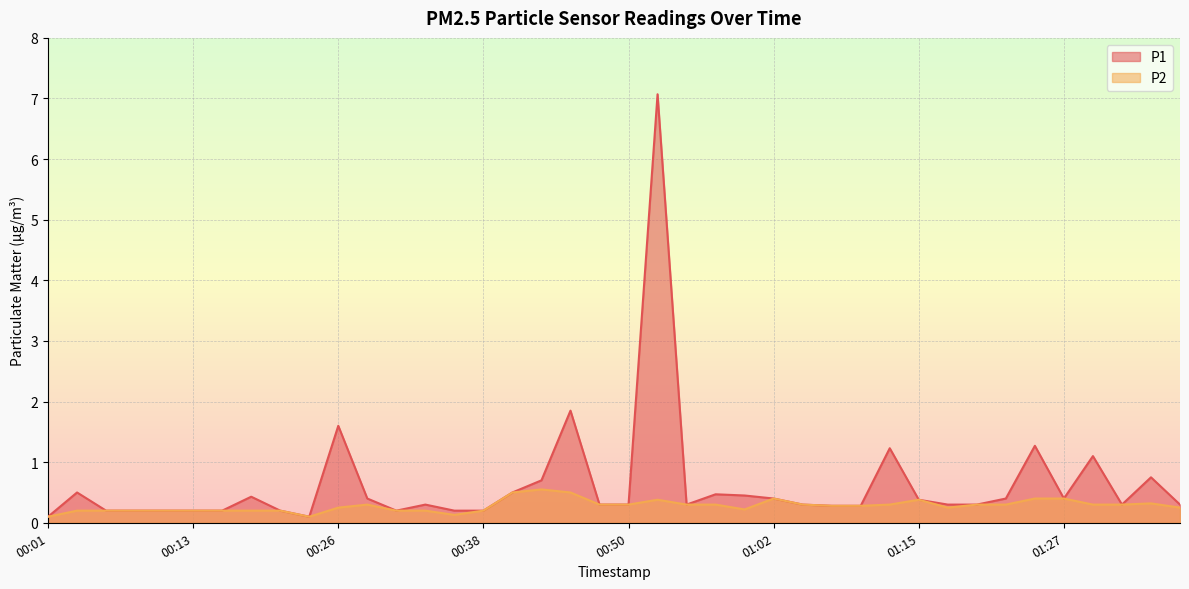

List the series in order of their peak value, highest first.

P1, P2